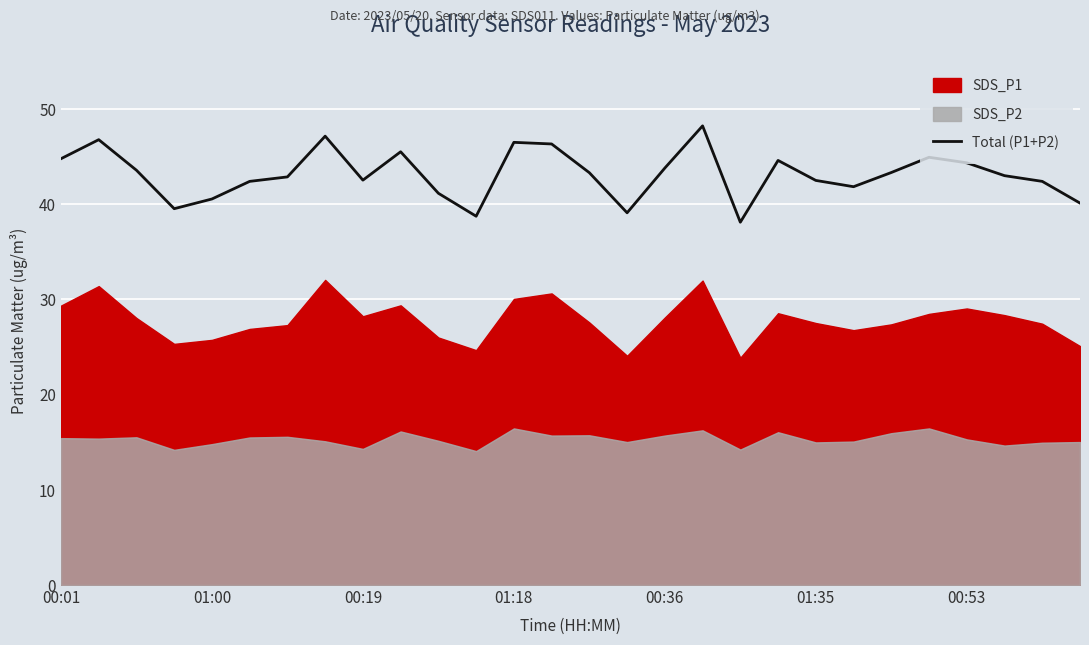

What position from the left is 17?

18